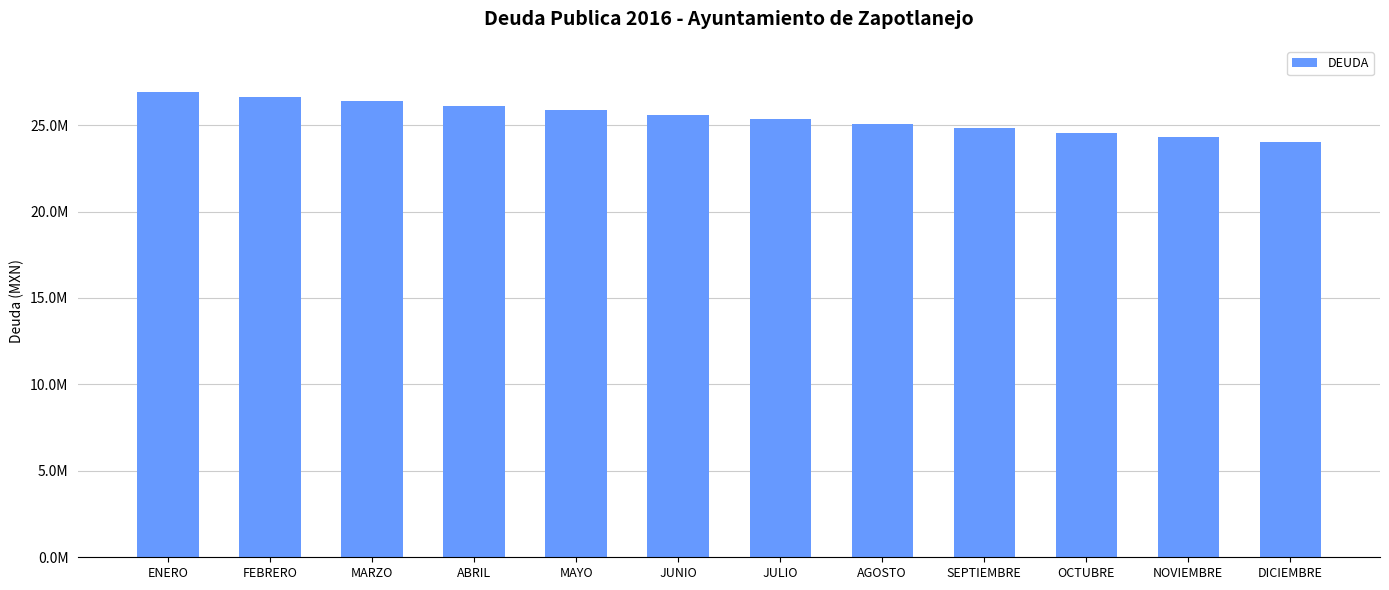

Is it true that the value at OCTUBRE is 16069102.8?

False